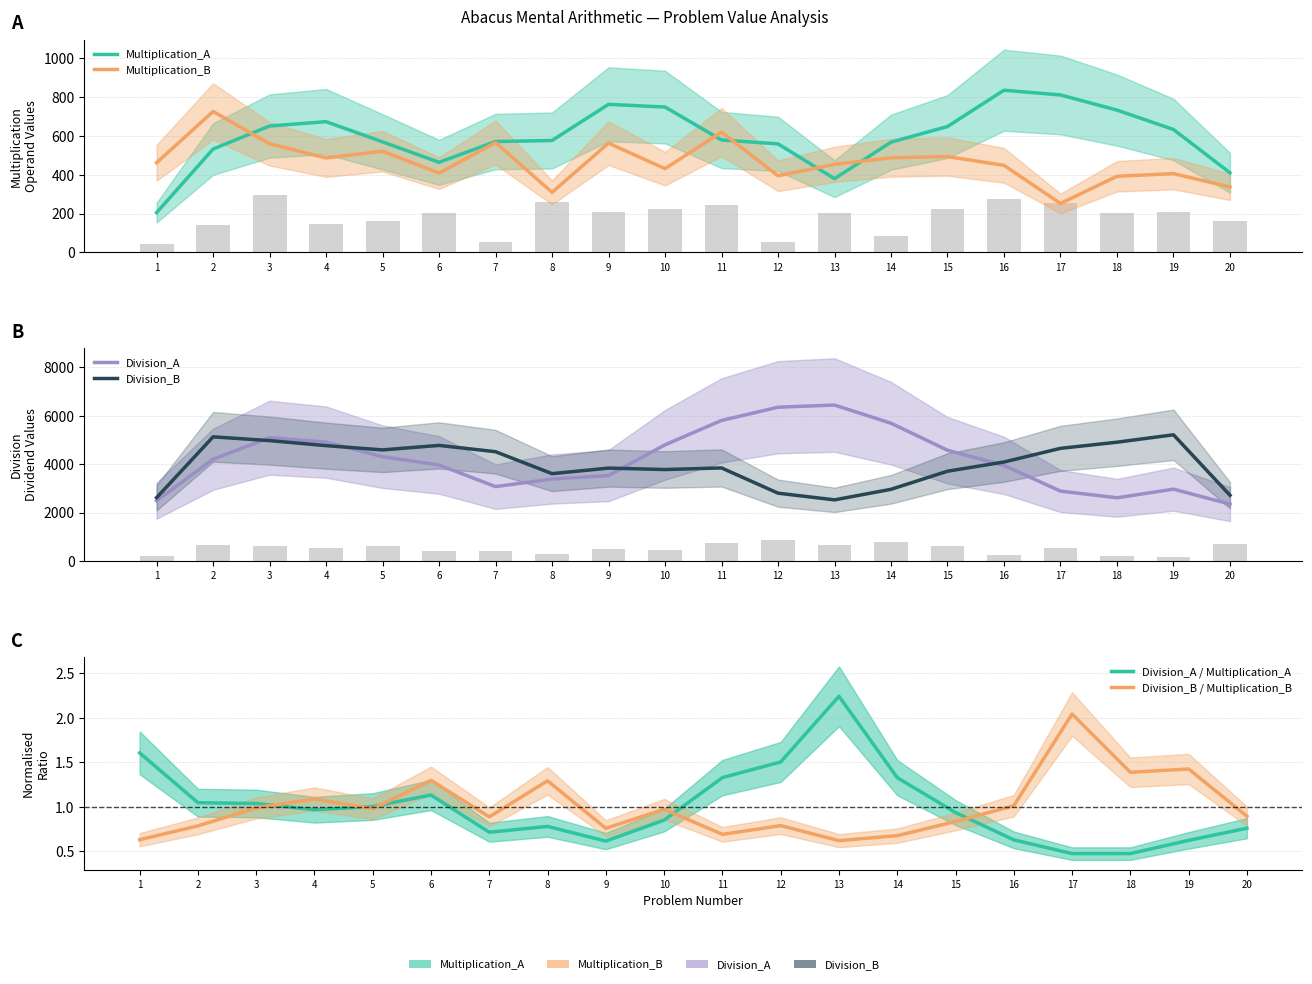

What is the total value across all series at 19?

9216.0